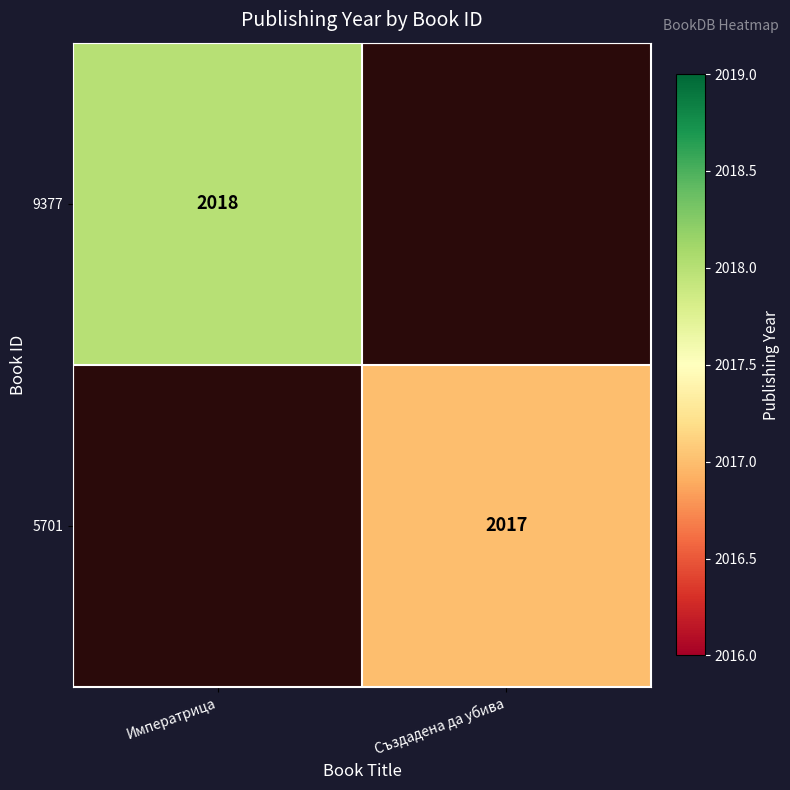

Is it true that 5701 equals 781 at Създадена да убива?

False